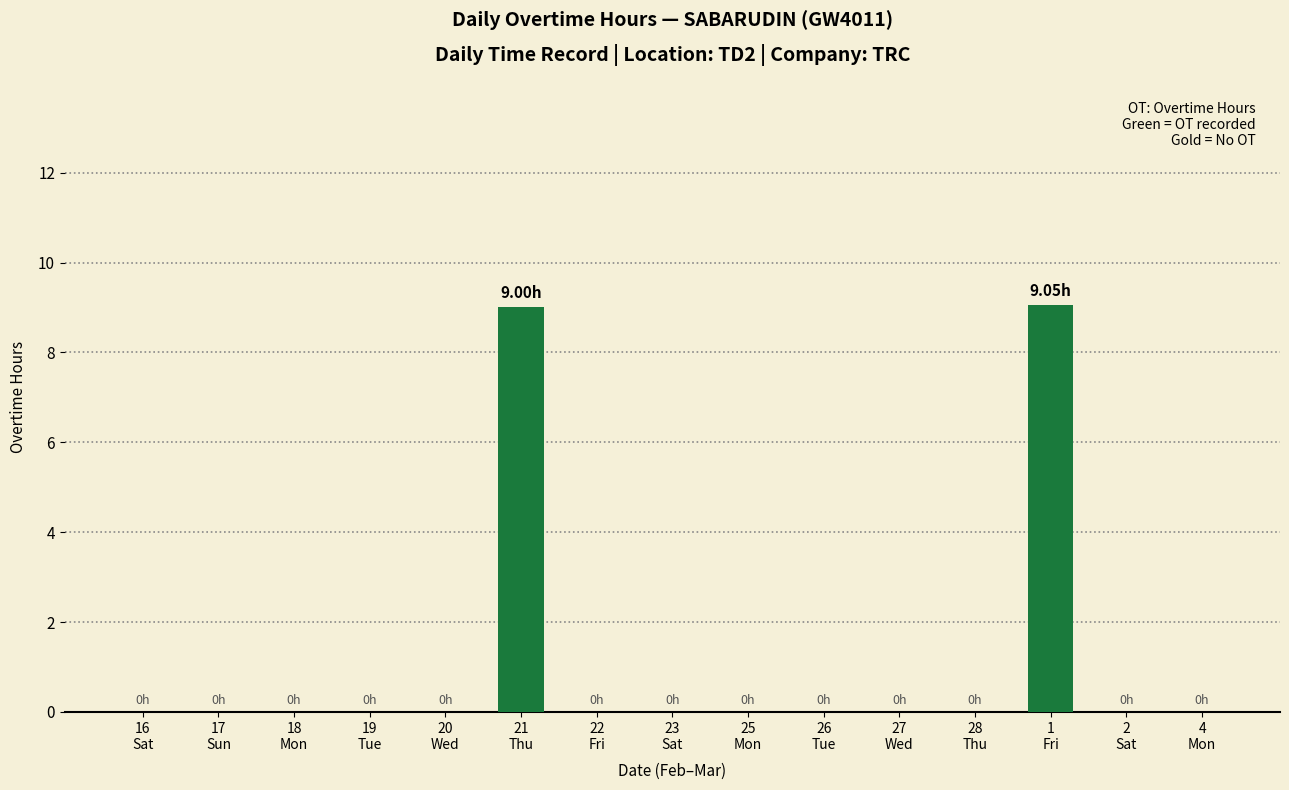

Are the bars horizontal?

No